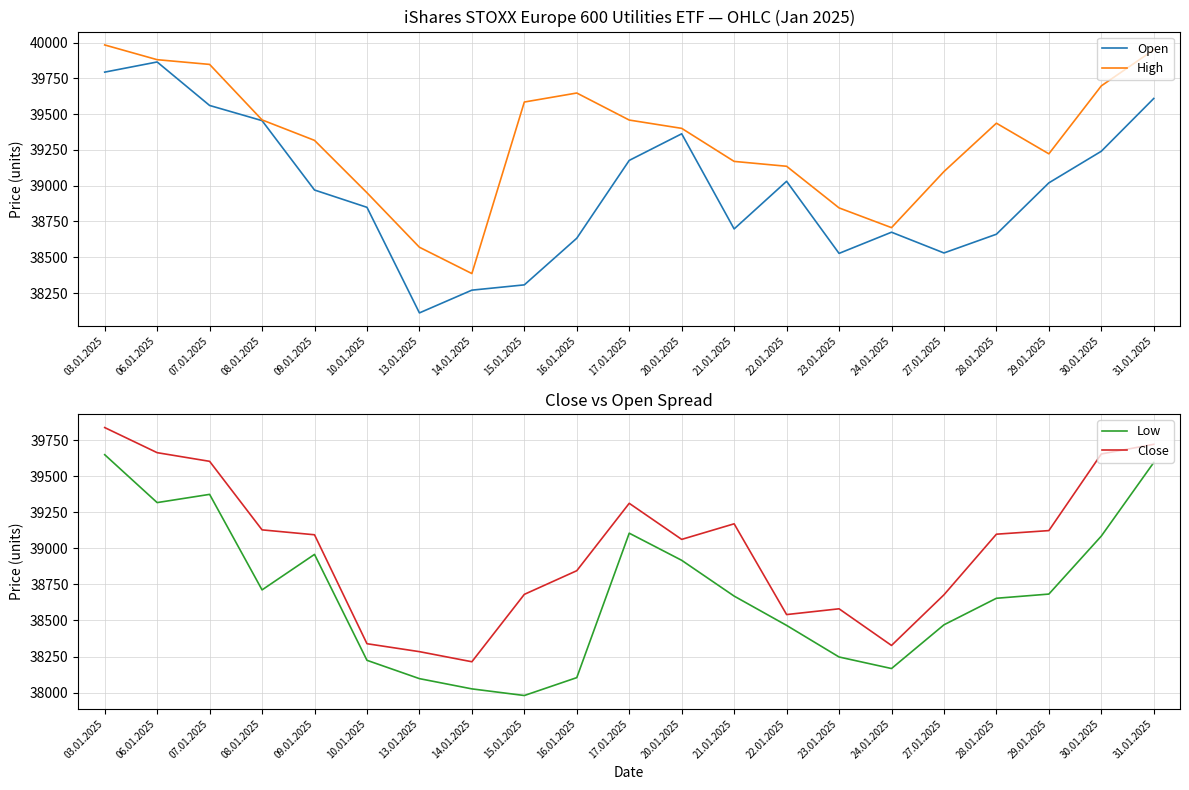

What value does the Low series have at 13.01.2025, to the nearest 50?

38100